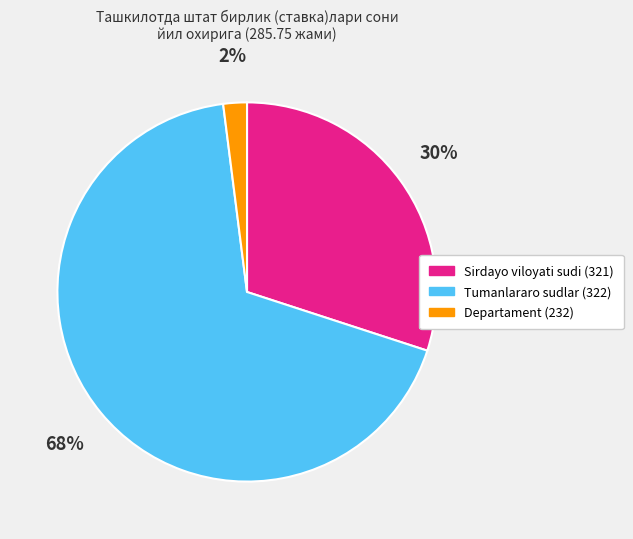

Is there any slice that represents more than half of the pie?

Yes